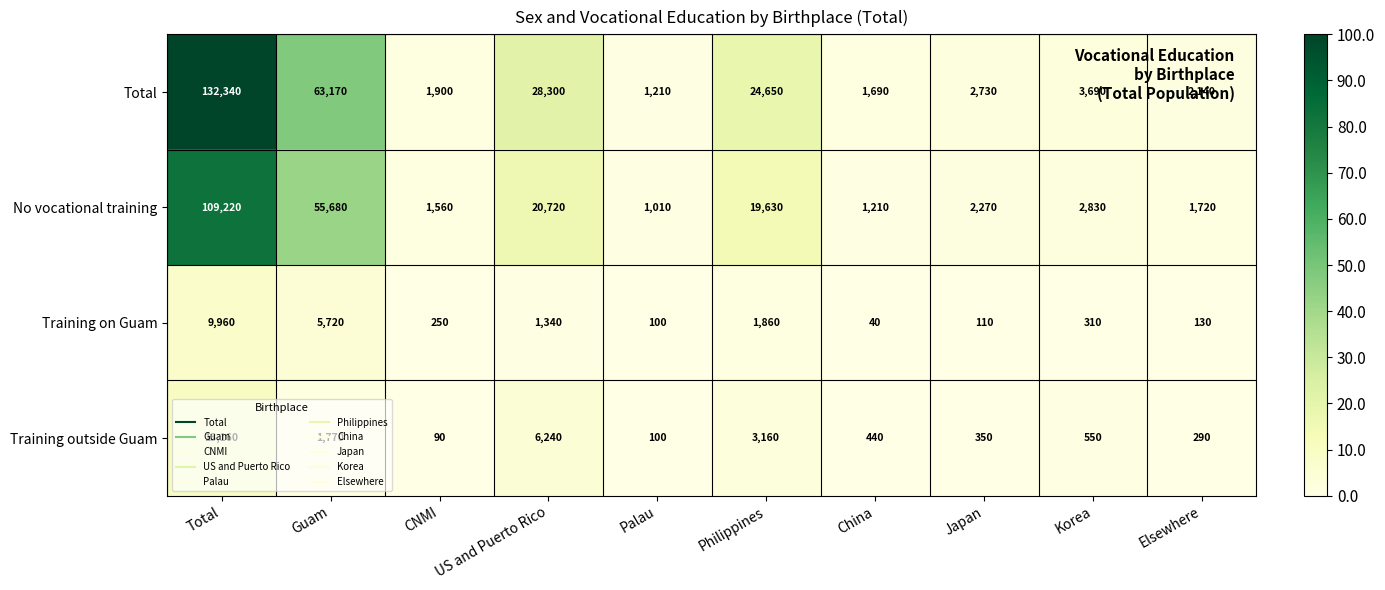

Rank the series by their maximum value, from highest to lowest.

Total, No vocational training, Training outside Guam, Training on Guam